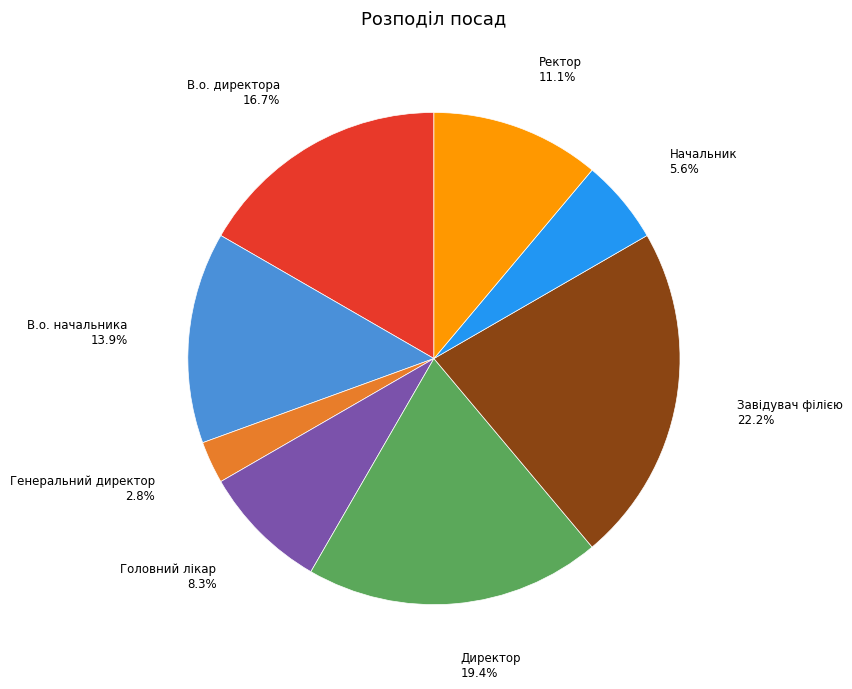

Does Завідувач філією represent more than half of the total?

No